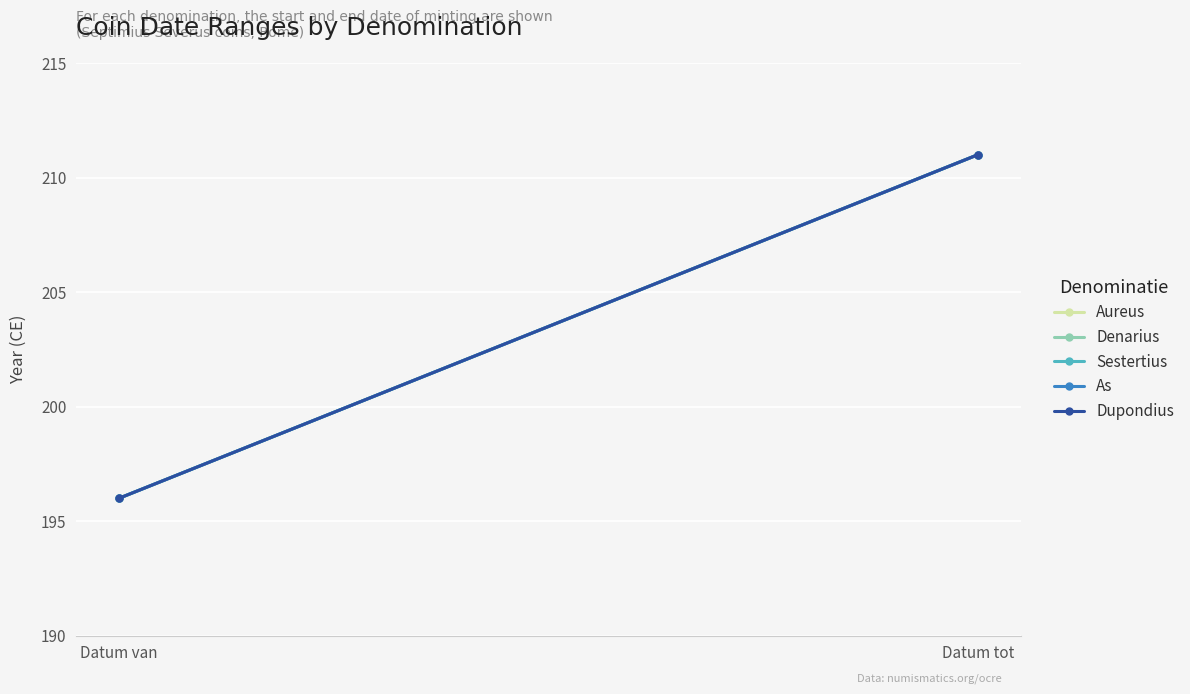

How many lines are shown in the chart?

5